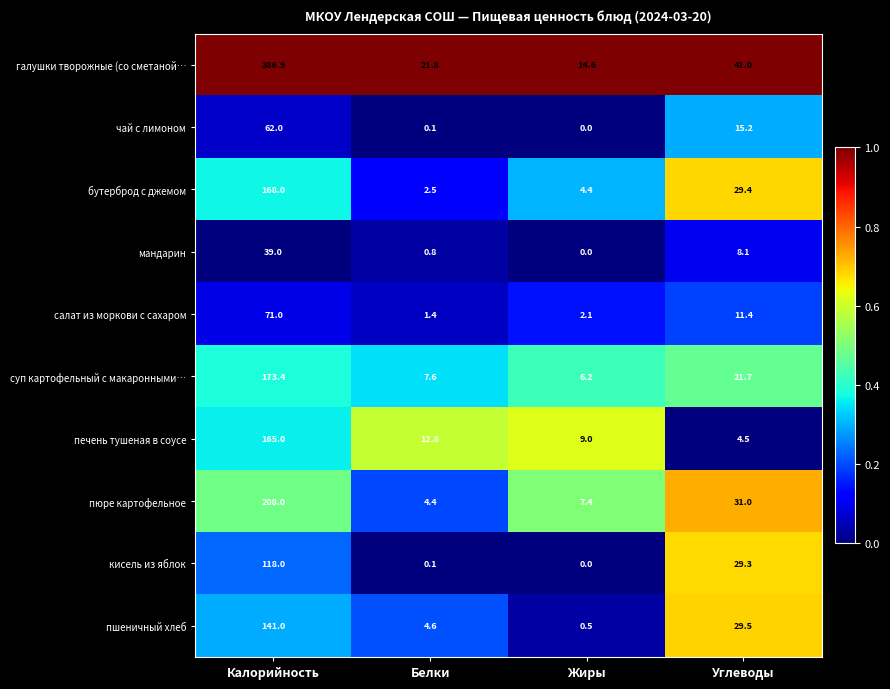

What is the sum of all суп картофельный с макаронными… values?

208.9